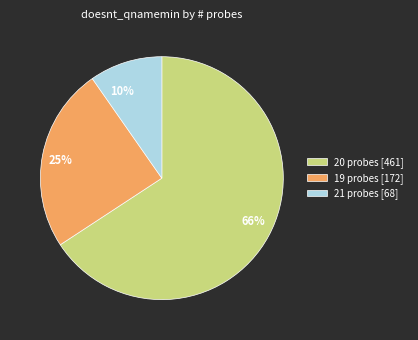

Which has a higher value, 66% or 10%?

66%